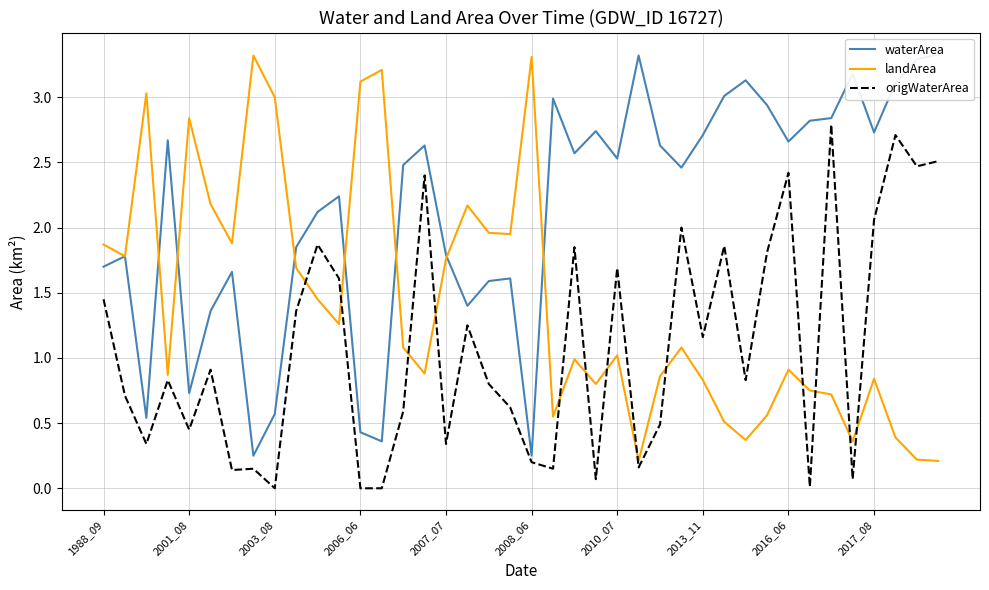

Which series ends up on top after the final intersection of origWaterArea and landArea?

origWaterArea